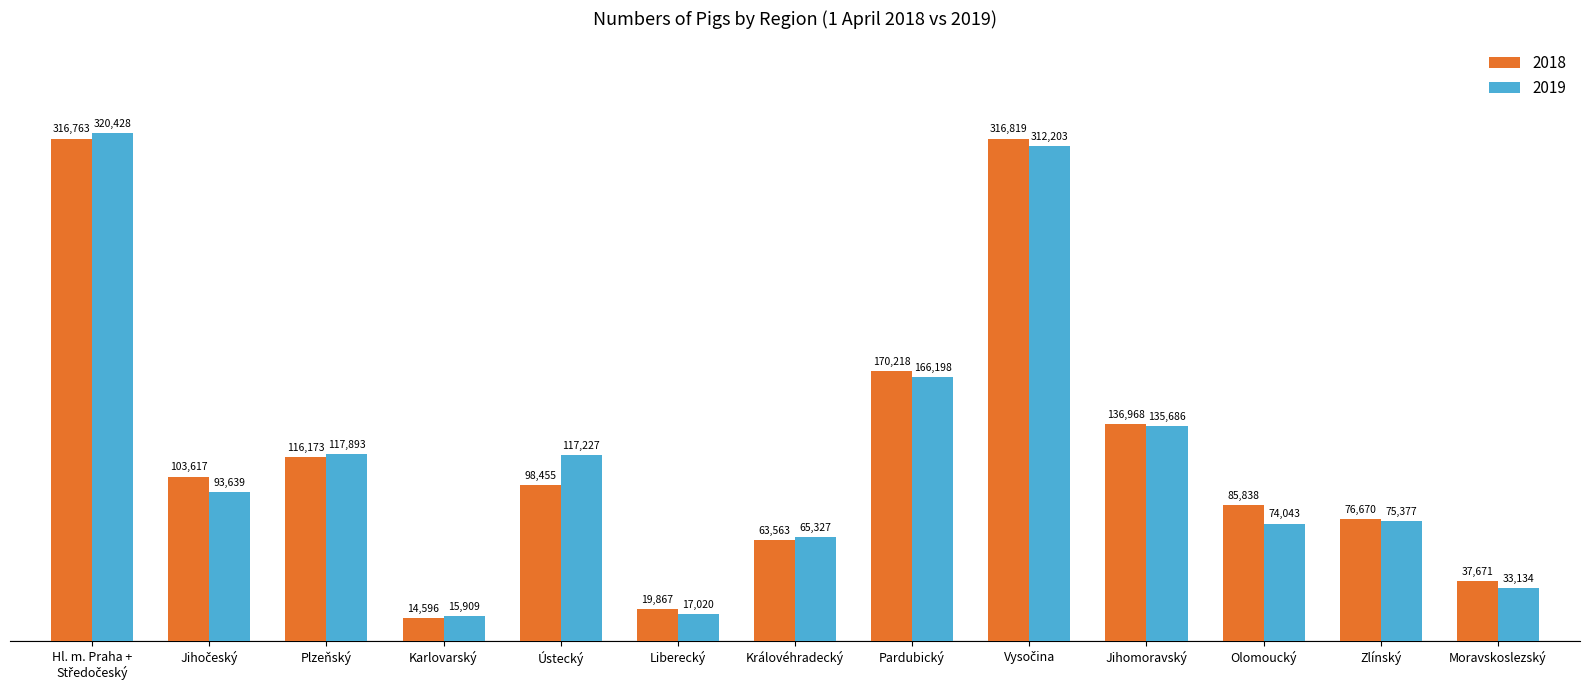

How many bars are there in total?

26